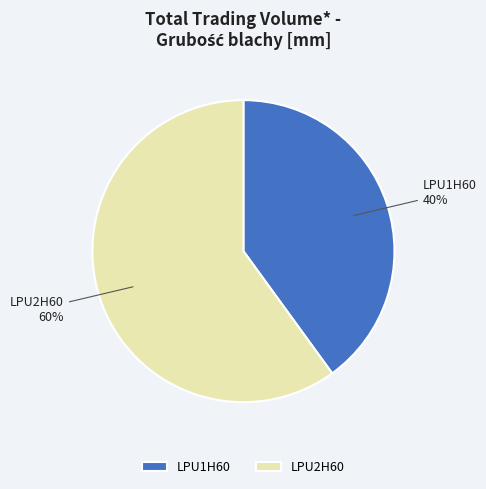

What is the largest slice in the pie chart?

LPU2H60